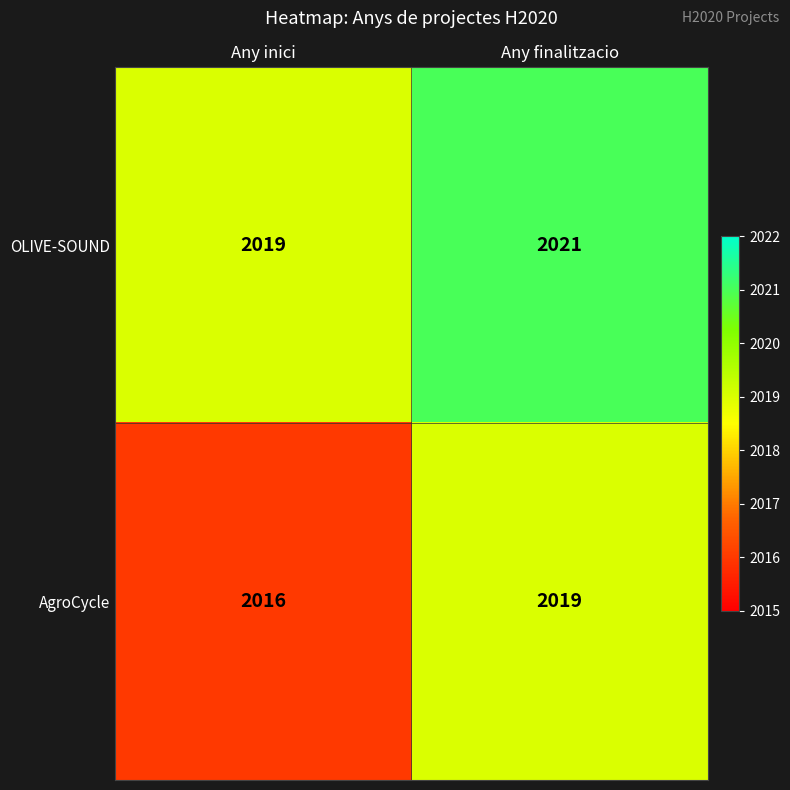

At which category is the sum across all series the highest?

Any finalitzacio